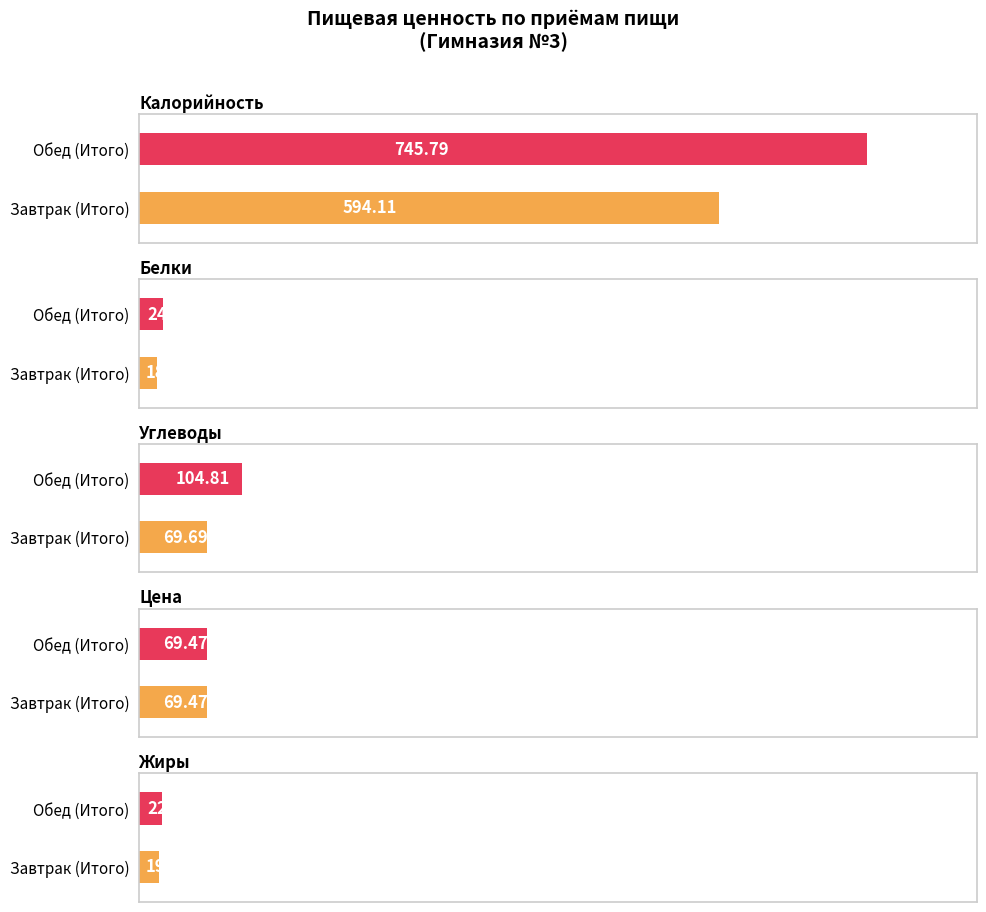

Which series has the widest spread of values?

Калорийность